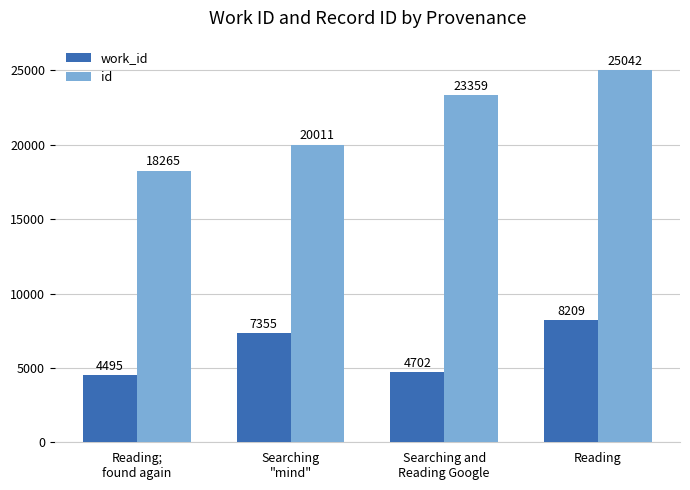

What is the smallest value displayed?

4495